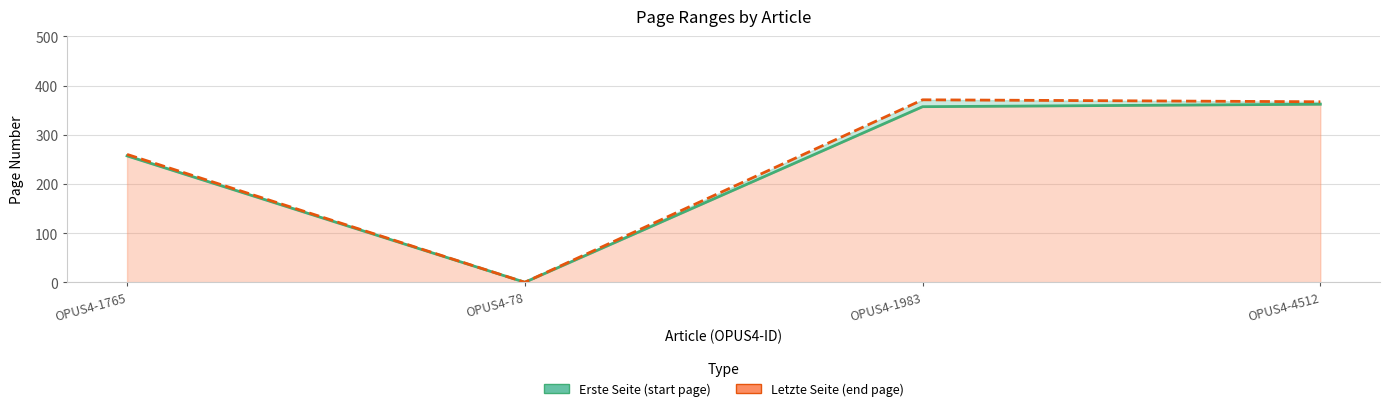

At which label does Letzte Seite reach its peak?

OPUS4-1983